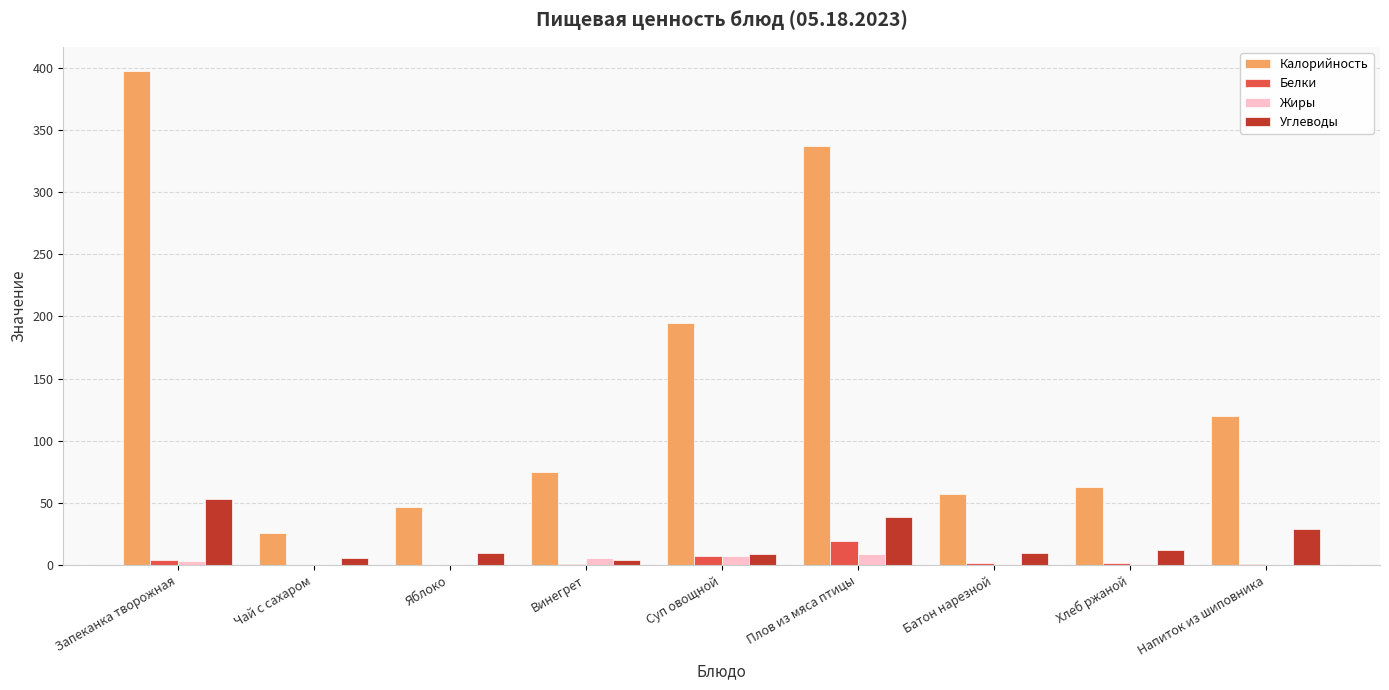

Count the number of data series in this chart.

4